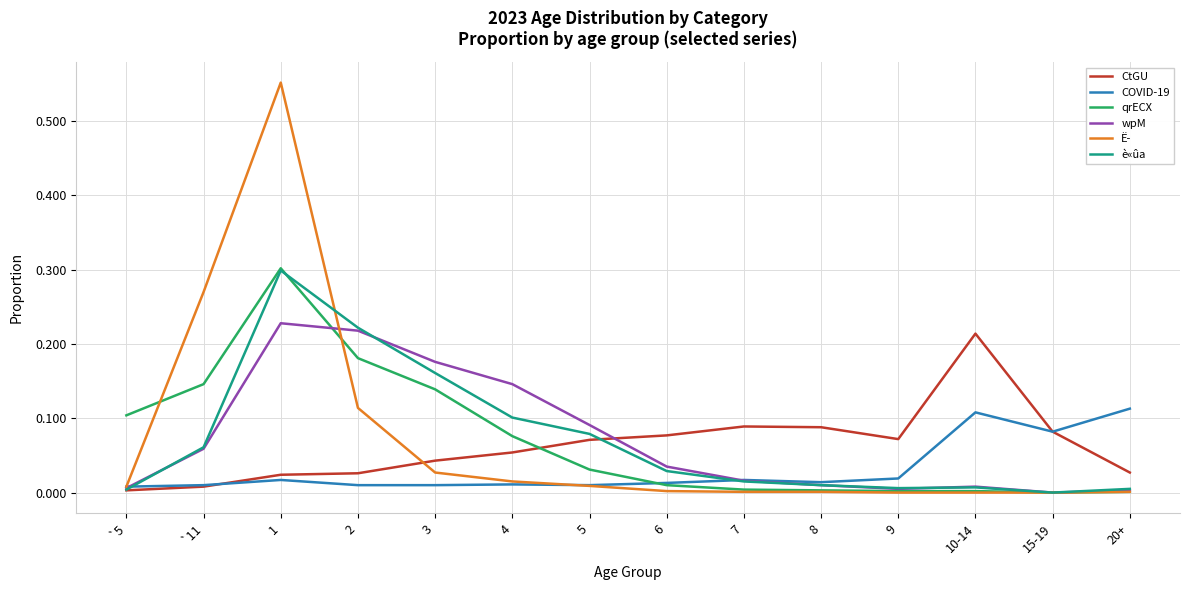

Which series changed the most between 1 and 20+?

Ë­